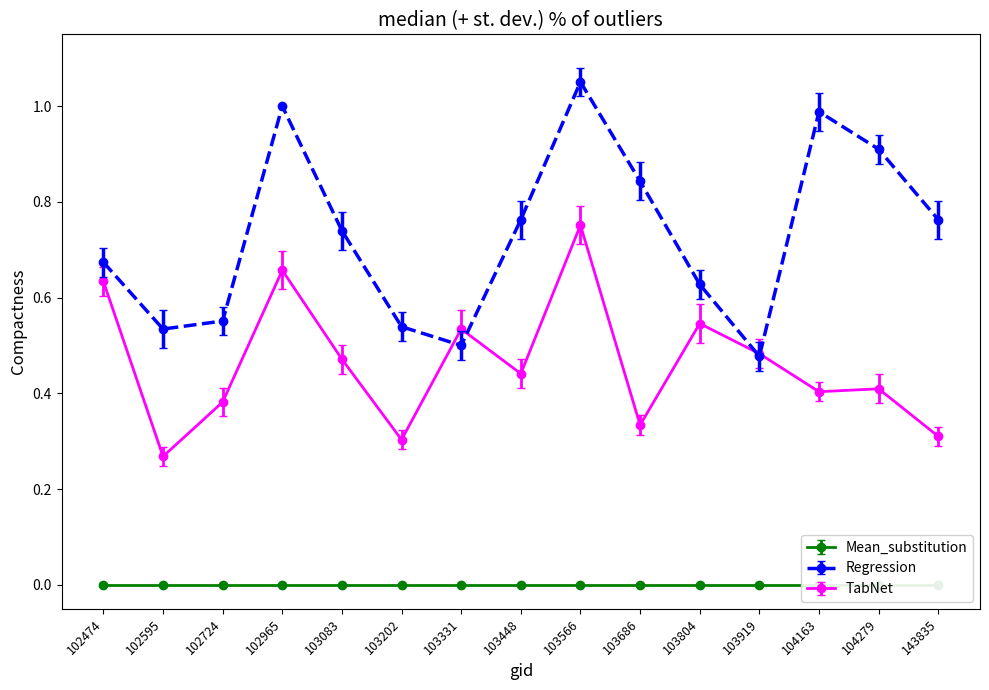

Reading left to right, list all the values displayed in this chart.

rade9_mult_nadir_norm: 102474=0.6	102595=0.3	102724=0.4	102965=0.7	103083=0.5	103202=0.3	103331=0.5	103448=0.4	103566=0.8	103686=0.3	103804=0.5	103919=0.5	104163=0.4	104279=0.4	143835=0.3
adjust_mult_nadir_norm: 102474=0.7	102595=0.5	102724=0.6	102965=1.0	103083=0.7	103202=0.5	103331=0.5	103448=0.8	103566=1.1	103686=0.8	103804=0.6	103919=0.5	104163=1.0	104279=0.9	143835=0.8